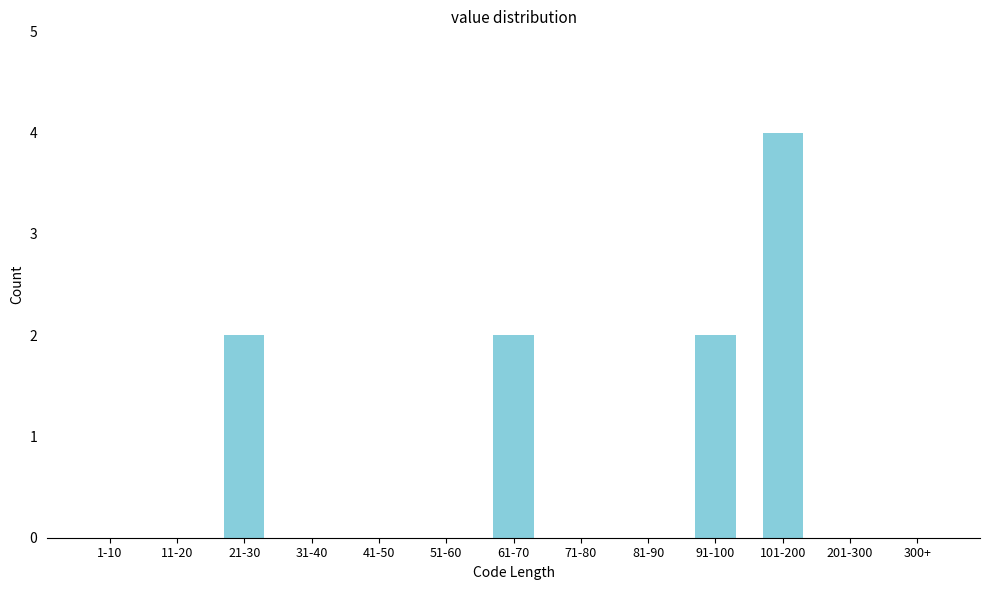

Reading left to right, what are all the values shown in this chart?

1-10=0	11-20=0	21-30=2	31-40=0	41-50=0	51-60=0	61-70=2	71-80=0	81-90=0	91-100=2	101-200=4	201-300=0	300+=0